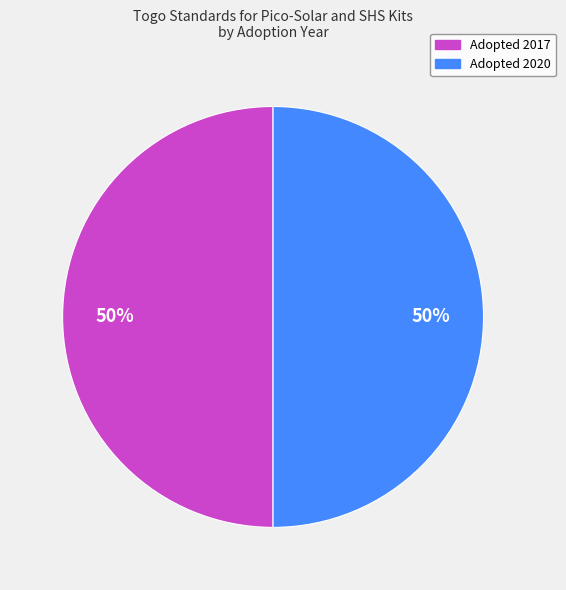

What is the ratio of the value at Adopted 2017 to the value at Adopted 2020?

1.0